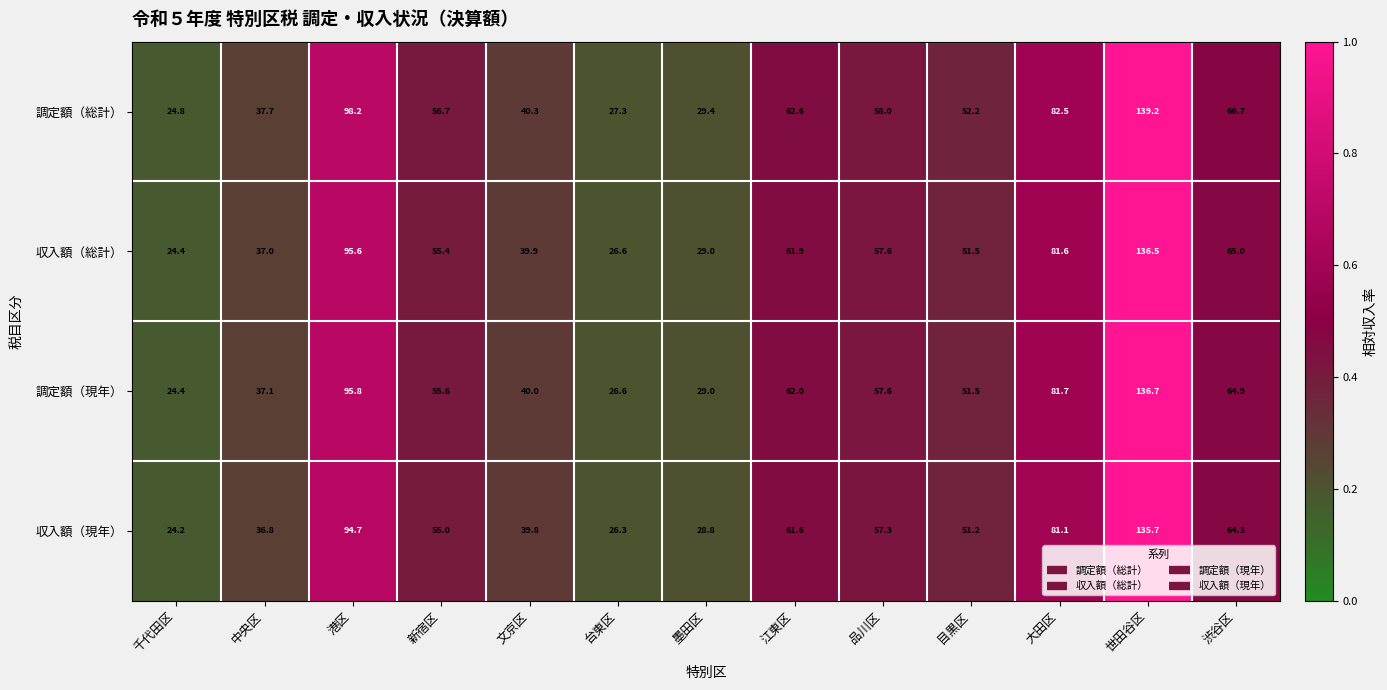

Which category has the lowest value across all series?

千代田区